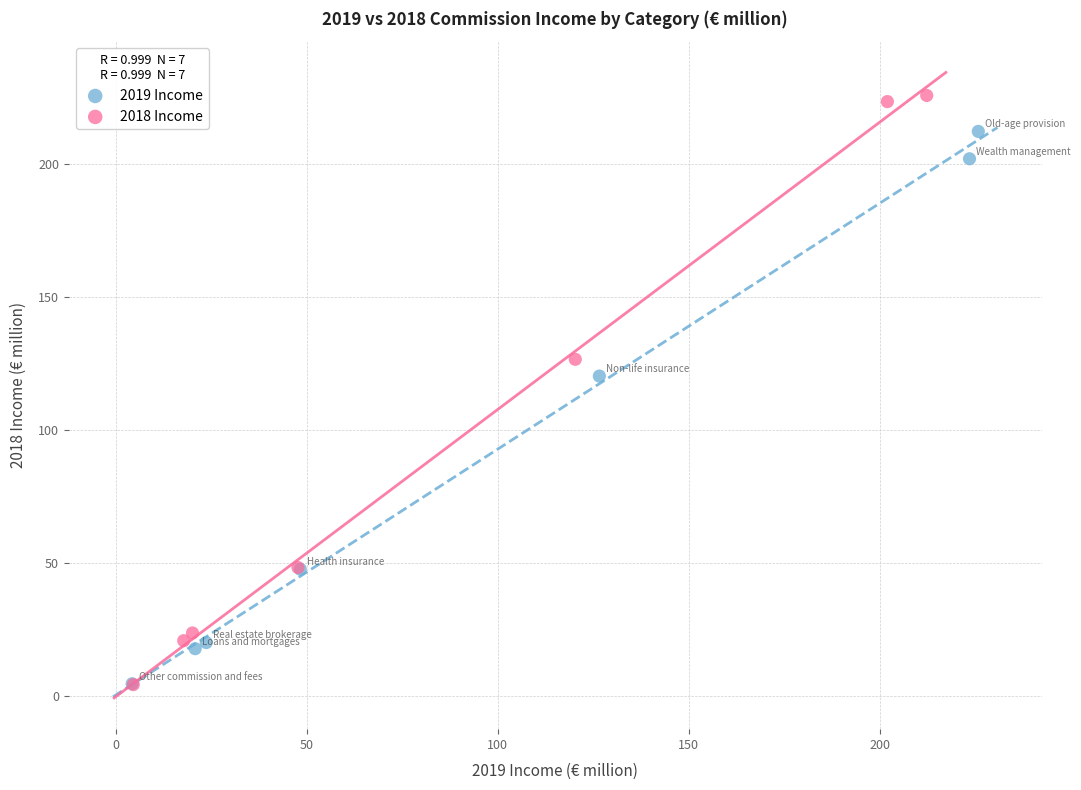

Which series contains the highest Y value?

2018 Income